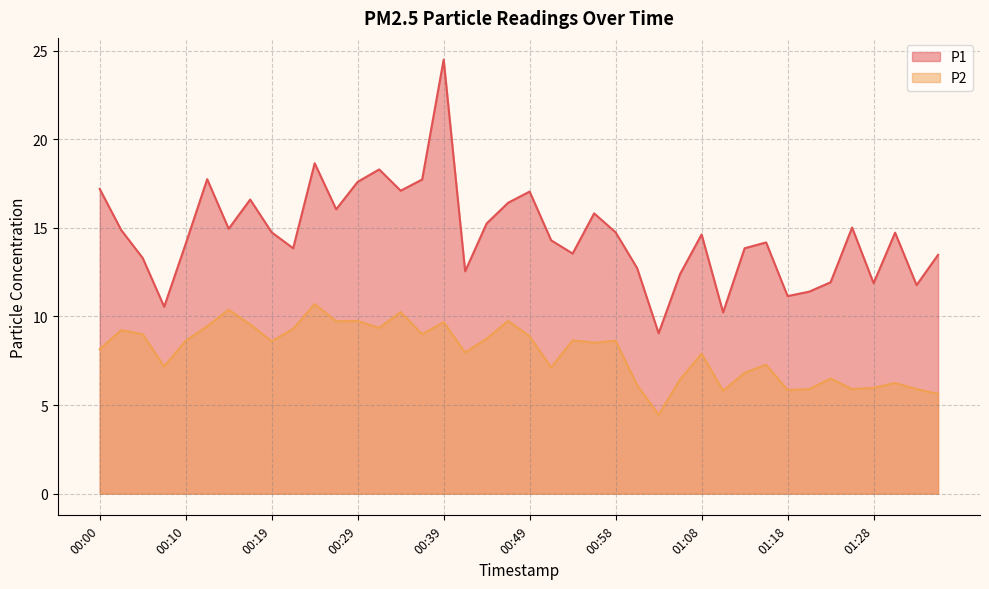

True or false: P2 and P1 intersect in this chart.

False